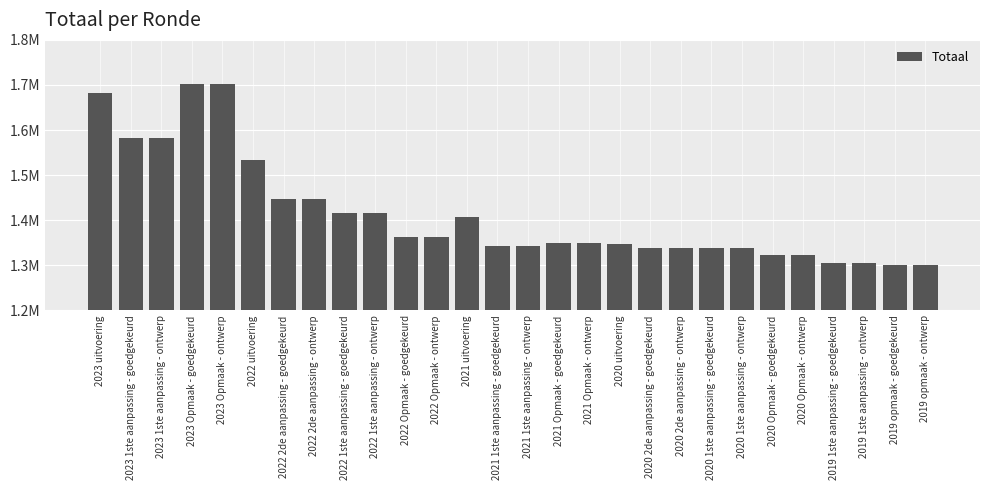

Are the bars horizontal?

No